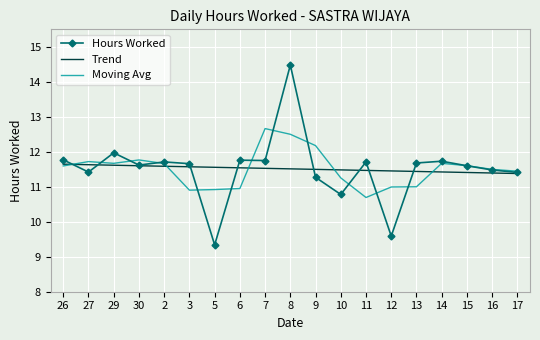

True or false: Moving Avg has a value of 10.9 at 3.

True